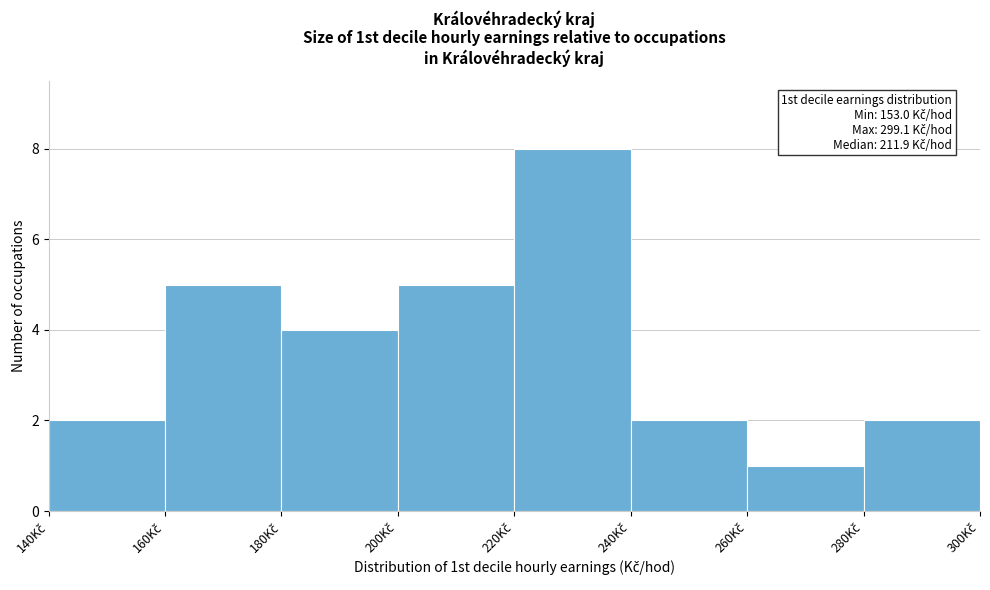

Over which range of the x-axis is the bar tallest?

220 to 240